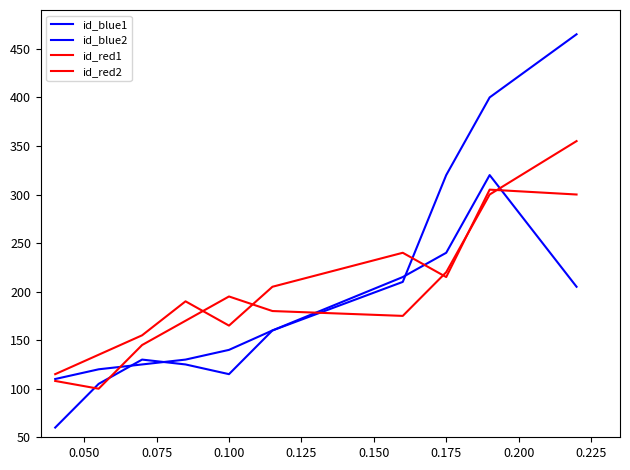

Does the chart display data point markers on the line(s)?

No